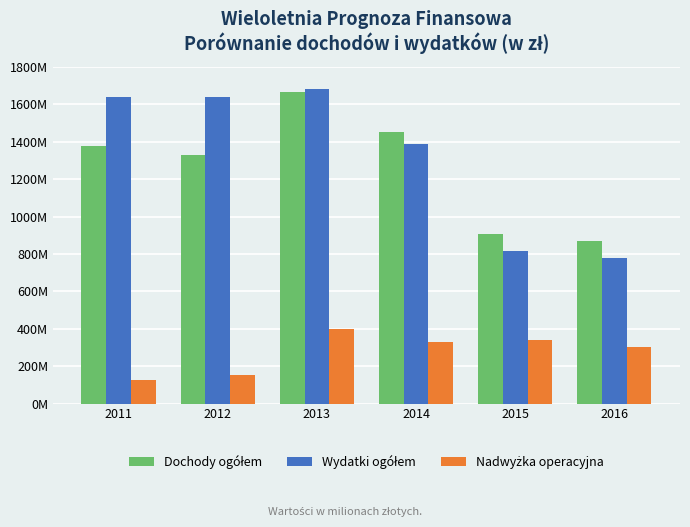

Does the chart contain any negative values?

No